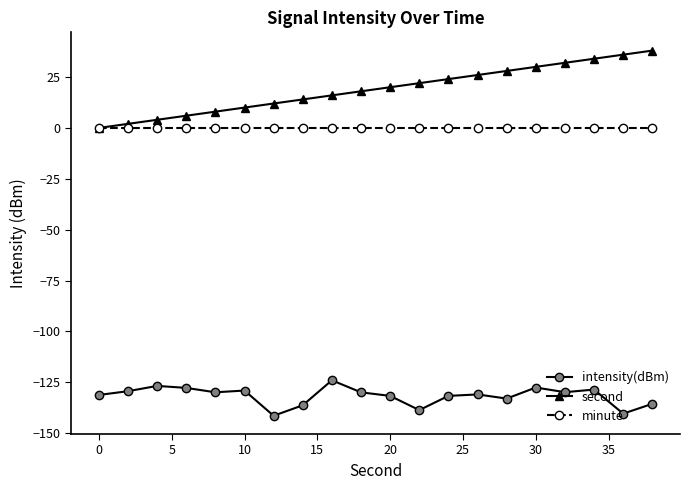

What is the difference between the maximum and minimum values in the second series?

38.0